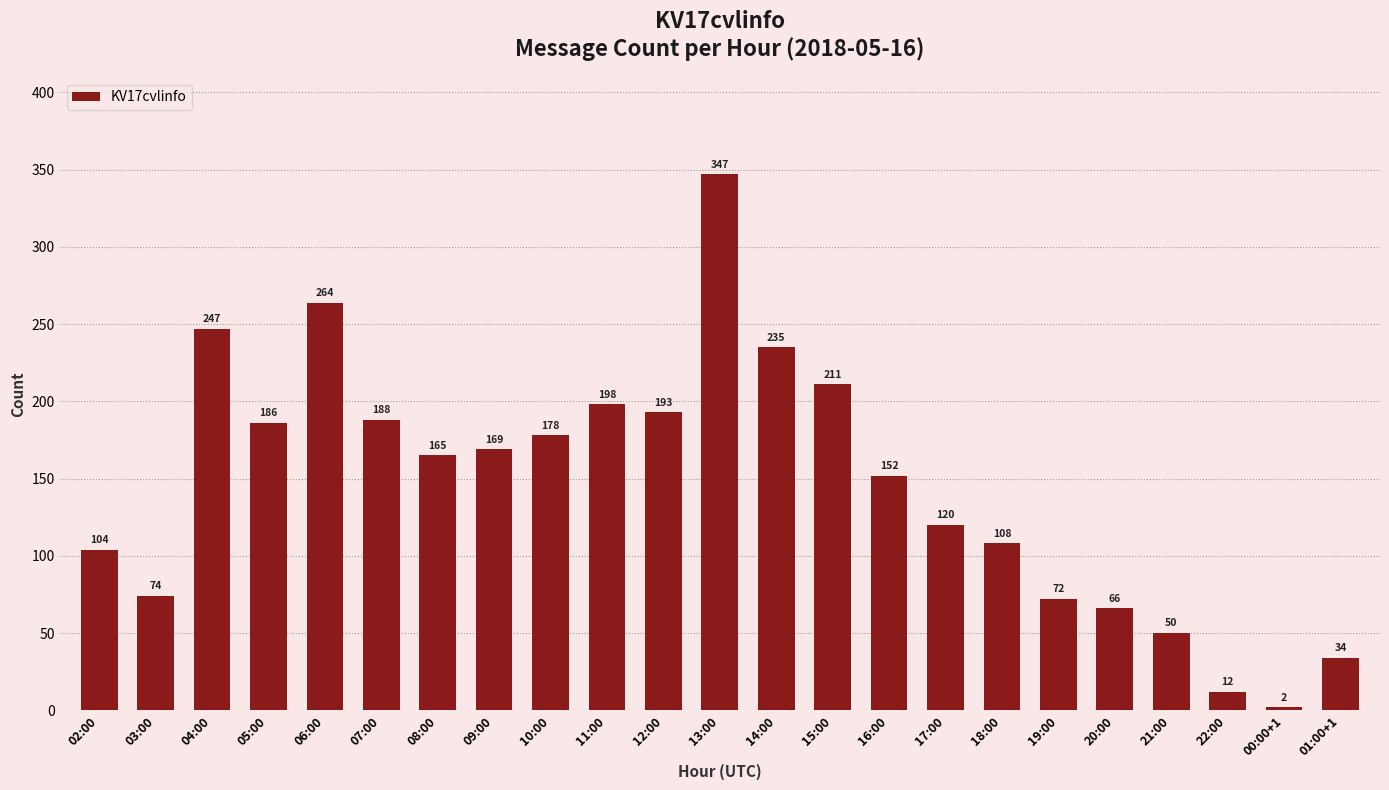

What is the maximum value shown in the chart?

347